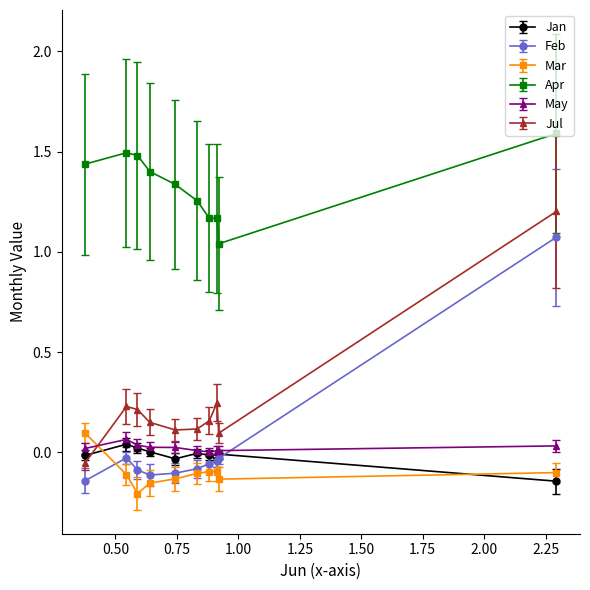

Which series has the largest total across all categories?

Apr